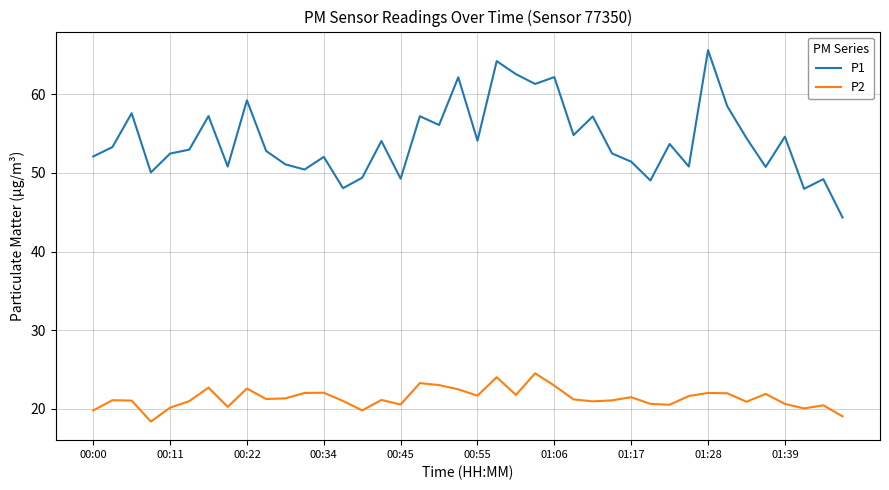

Which series has the largest range (max minus min)?

P1